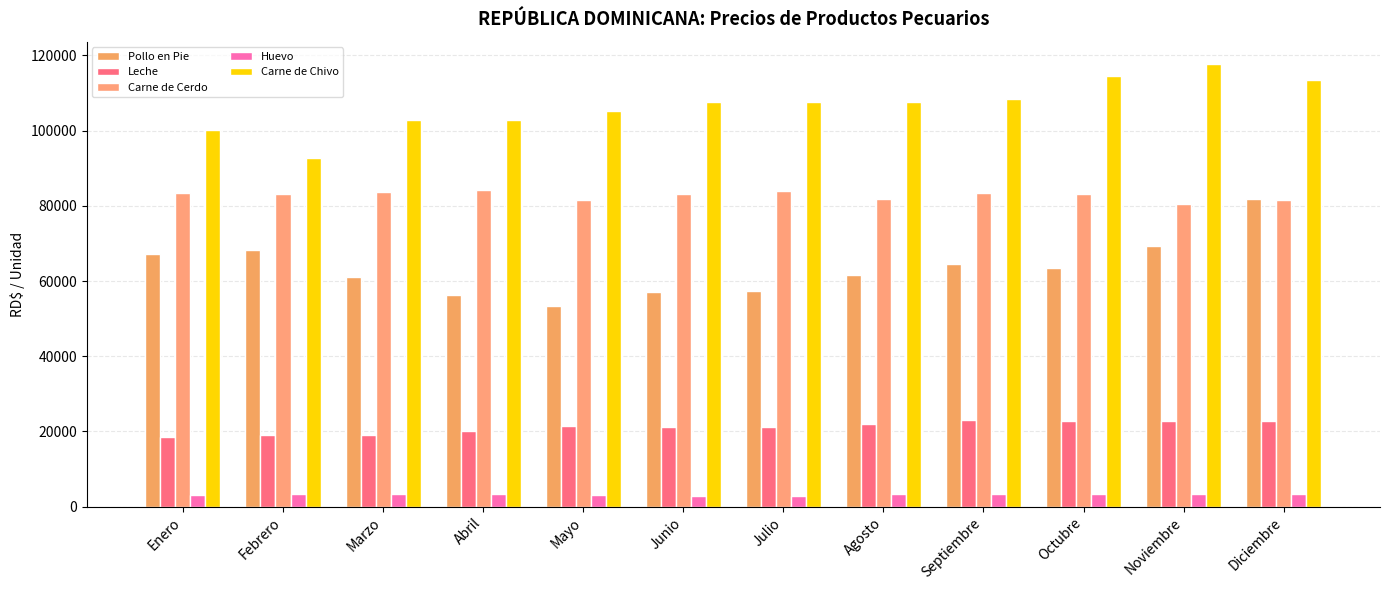

Reading right to left, transcribe all the data shown in this chart.

Pollo en Pie: 81772.3	69376.0	63566.0	64576.4	61728.8	57319.6	57135.9	53461.6	56217.3	60993.9	68158.9	67240.3
Leche: 22666.7	22733.3	22876.7	22960.0	21950.0	21187.5	21160.0	21546.7	20160.0	19017.5	19152.5	18500.0
Carne de Cerdo: 81670.4	80460.4	83158.5	83277.9	81715.5	83955.2	83273.8	81483.4	84301.9	83678.6	83273.8	83465.8
Huevo: 3466.7	3466.7	3466.7	3433.3	3233.3	2800.0	2837.5	3000.0	3300.0	3383.3	3266.7	3133.3
Carne de Chivo: 113570.3	117745.7	114614.1	108351.1	107724.8	107724.8	107724.8	105219.6	102714.3	102714.3	92693.4	100209.1